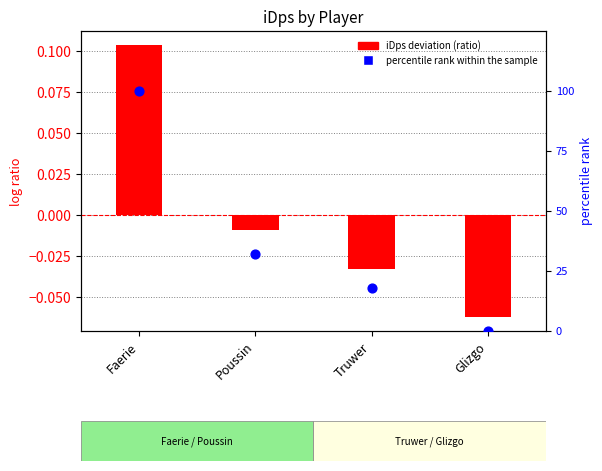

At how many categories does at least one series exceed 66?

1